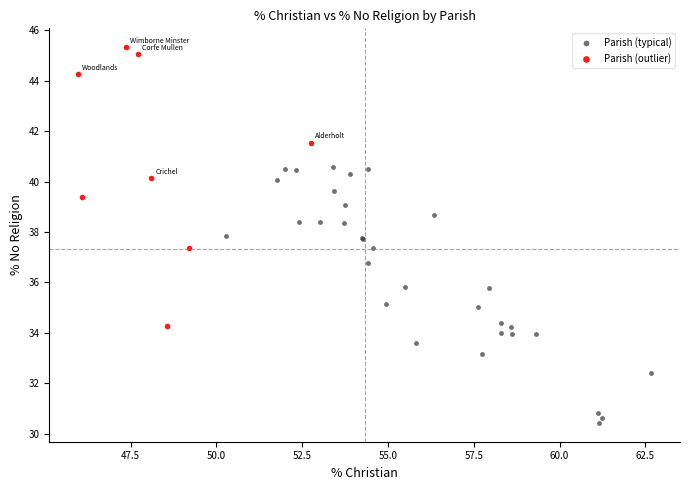

Which series contains the lowest Y value?

Parish (typical)